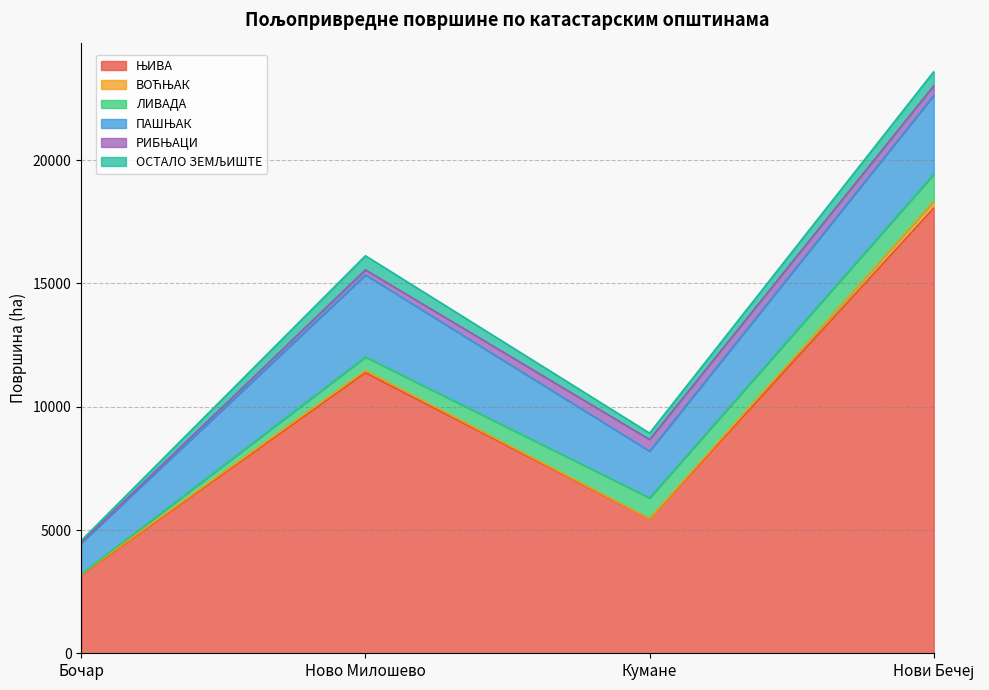

What are all the series names shown in the legend?

ЊИВА, ВОЋЊАК, ЛИВАДА, ПАШЊАК, РИБЊАЦИ, ОСТАЛО ЗЕМЉИШТЕ